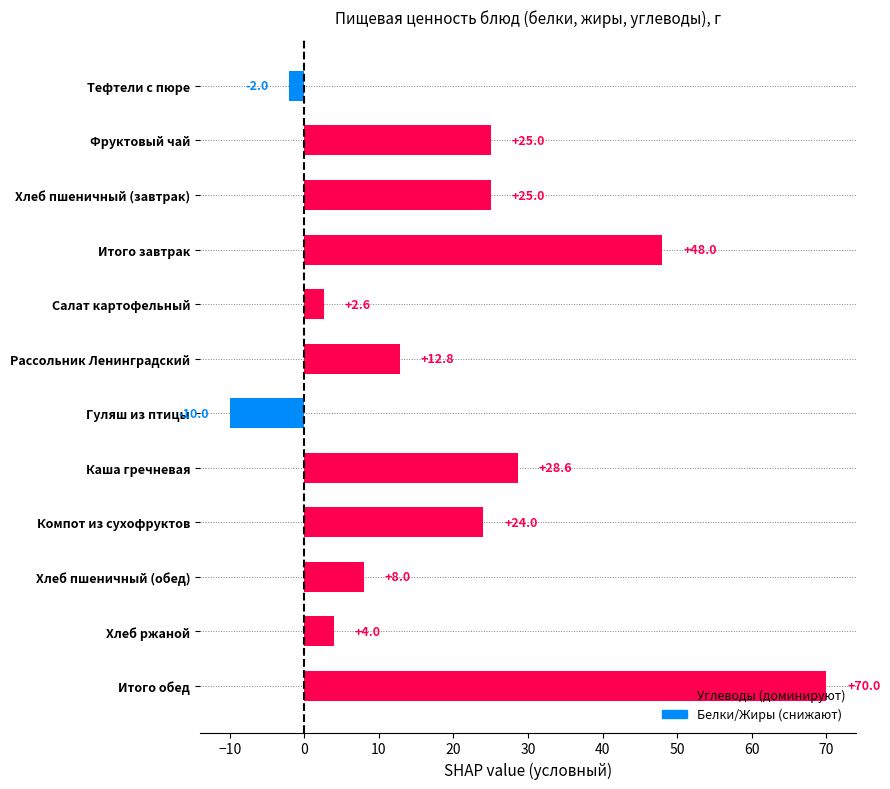

What is the difference between the values at Хлеб пшеничный (завтрак) and Рассольник Ленинградский?

12.2